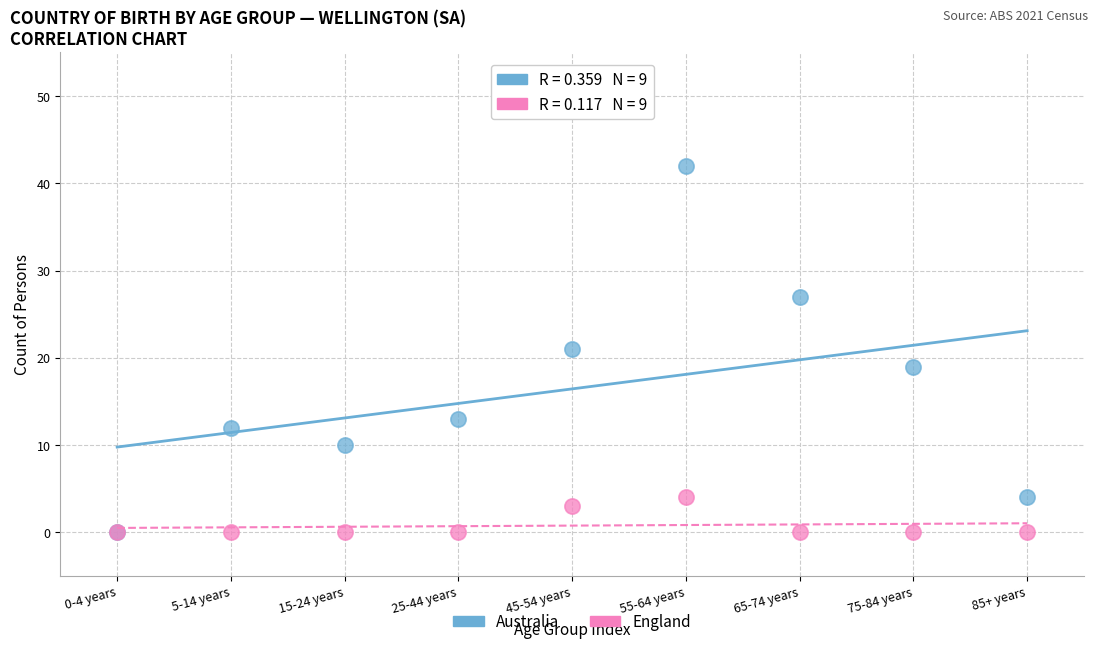

In the England series, what Y value is closest to 2?

3